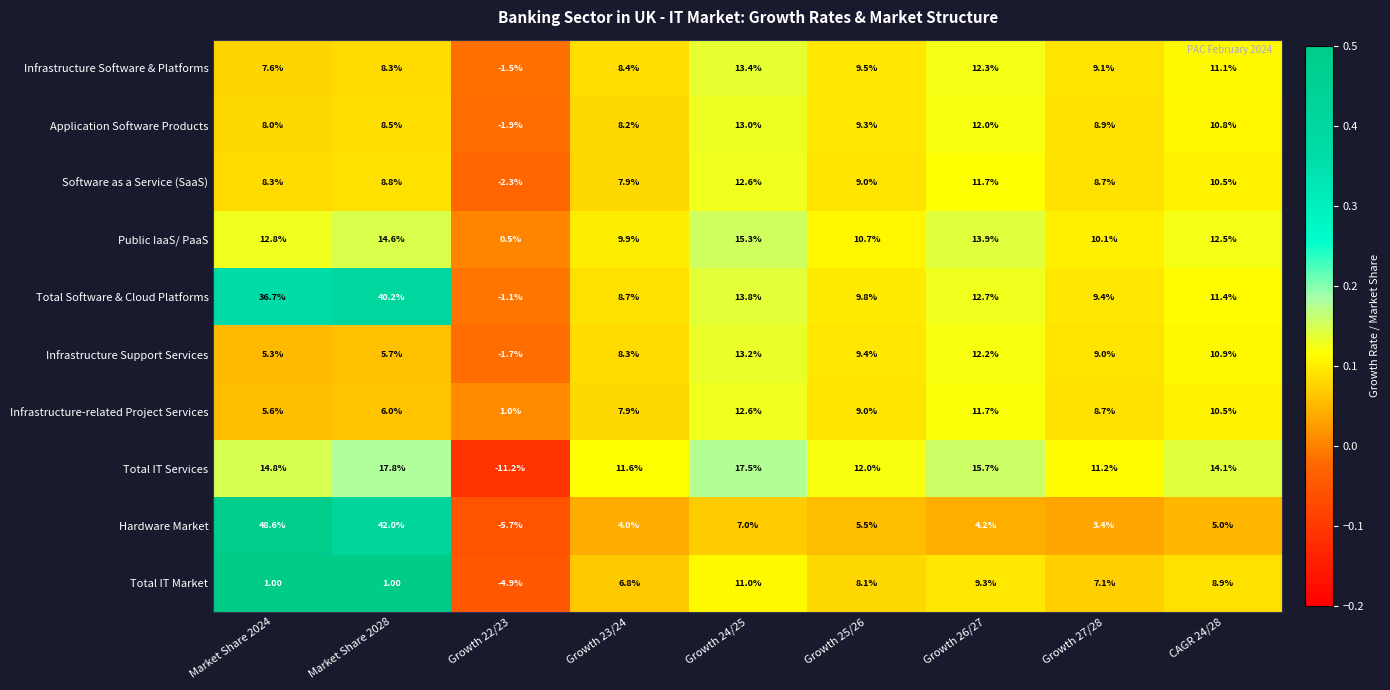

List the labels in order of Software as a Service (SaaS) value, smallest first.

Growth 22/23, Growth 23/24, Market Share 2024, Growth 27/28, Market Share 2028, Growth 25/26, CAGR 24/28, Growth 26/27, Growth 24/25